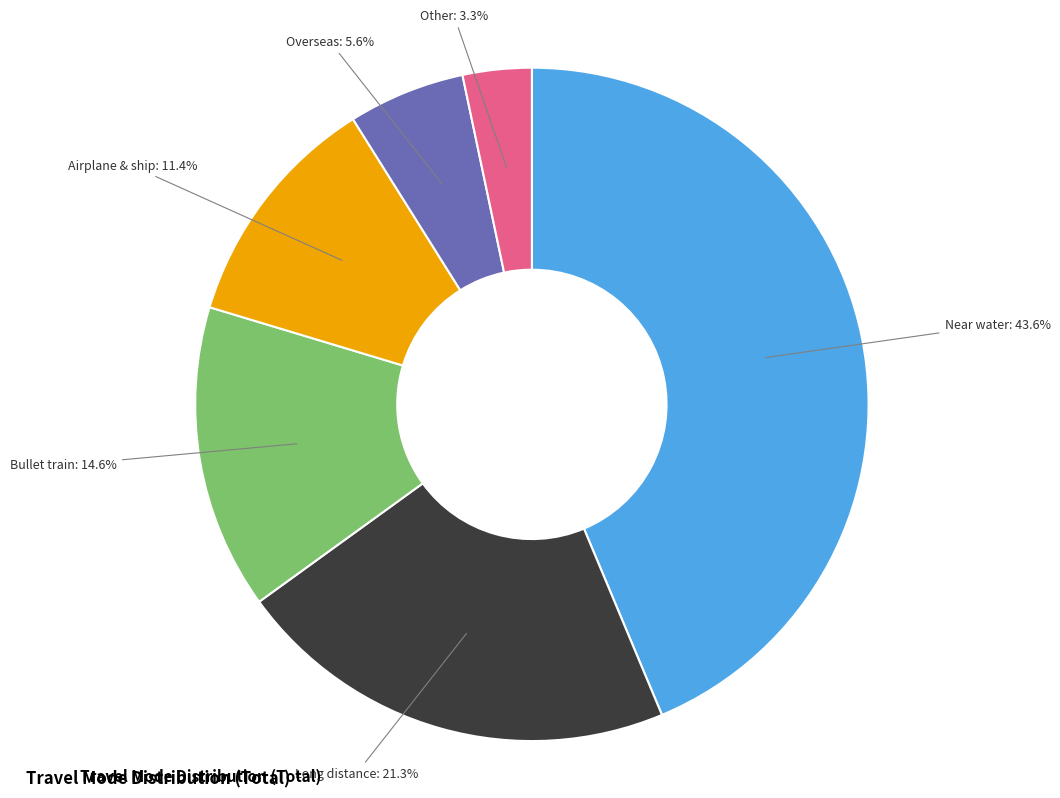

Count the number of slices in the pie.

6